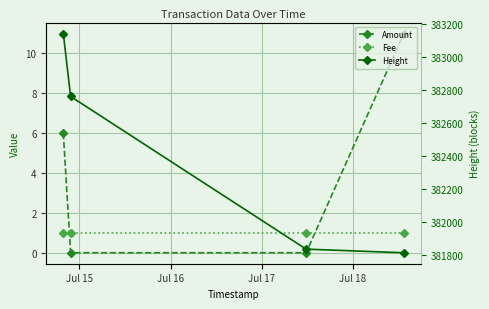

Between Jul 17 and Jul 15, which is larger?

Jul 15